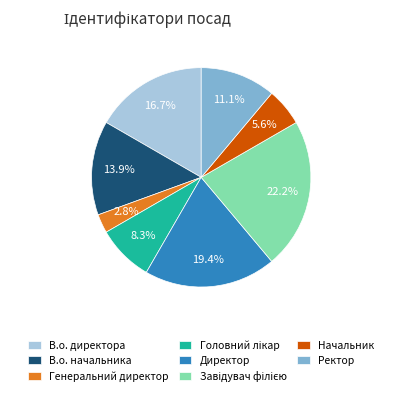

What percentage is the В.о. директора slice, to the nearest percent?

17%